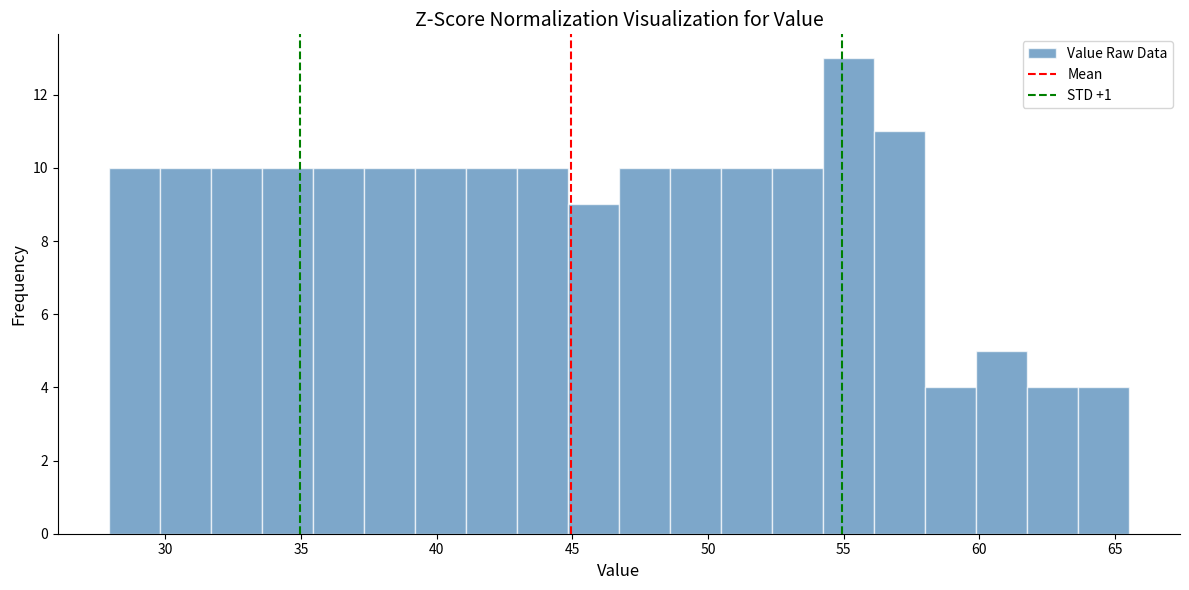

Read against the x-axis, roughly where is the centre of the tallest bar?

55.0